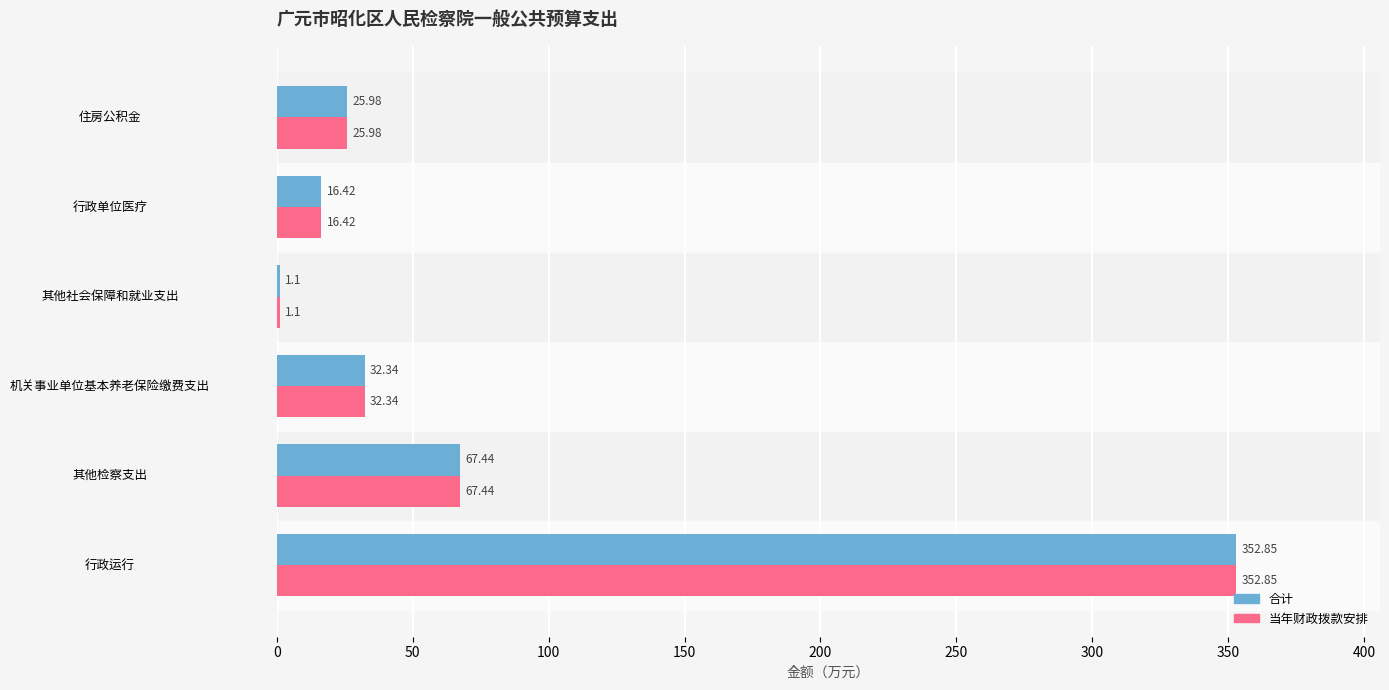

What is the sum of the 当年财政拨款安排 values at 机关事业单位基本养老保险缴费支出 and 其他检察支出?

99.8